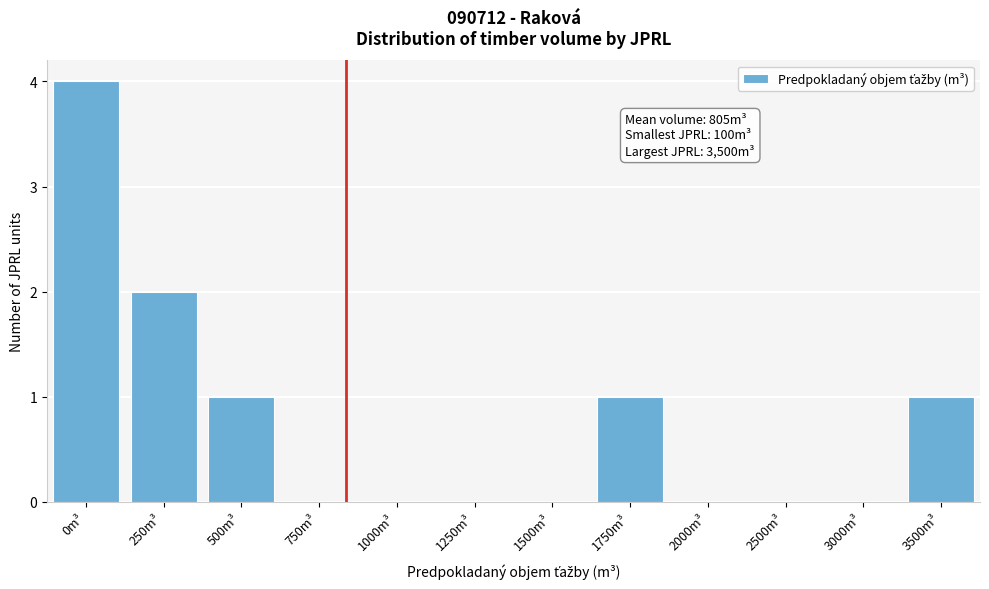

Reading left to right, transcribe all the data shown in this chart.

0m³=4	250m³=2	500m³=1	750m³=0	1000m³=0	1250m³=0	1500m³=0	1750m³=1	2000m³=0	2500m³=0	3000m³=0	3500m³=1